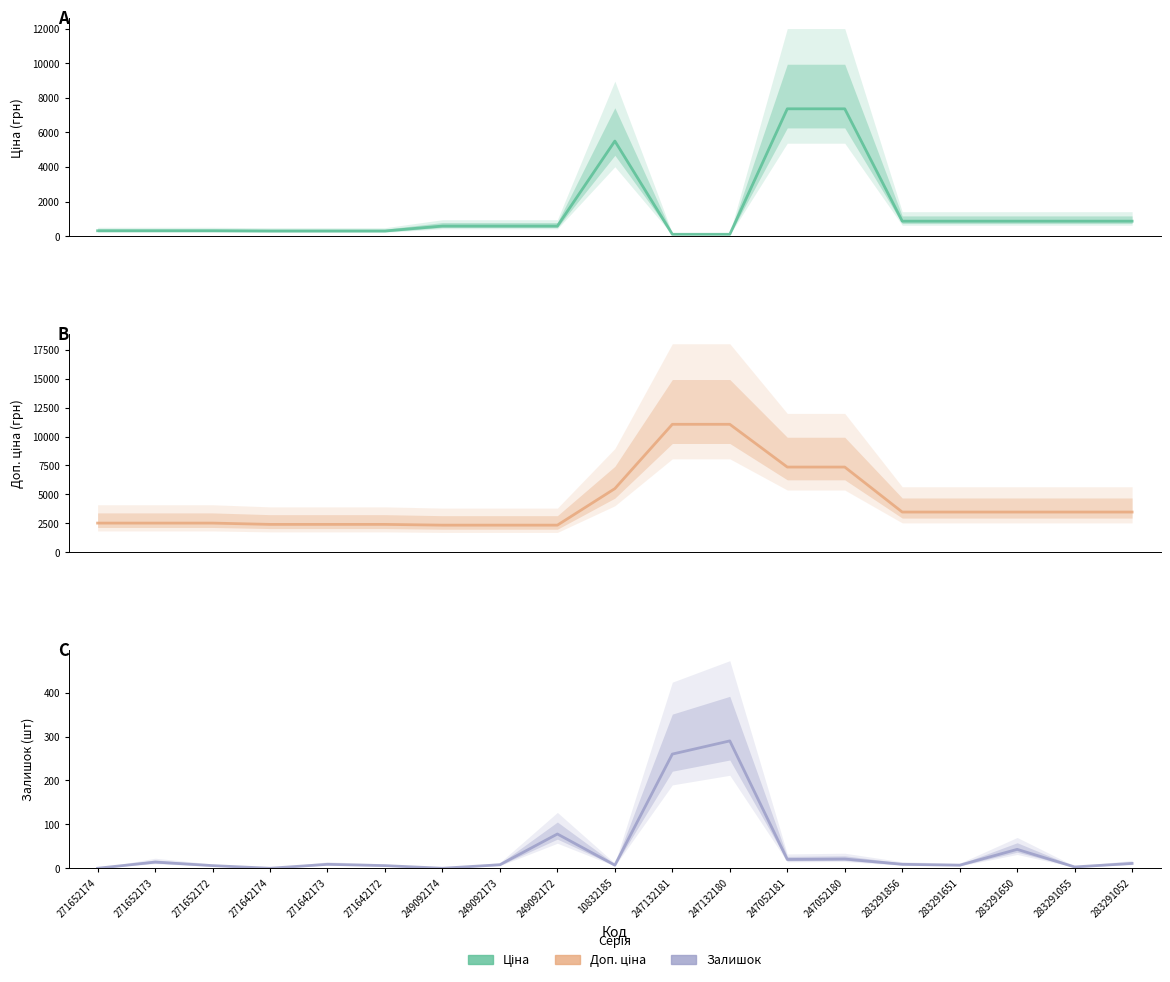

What position from the left is 271642172?

6